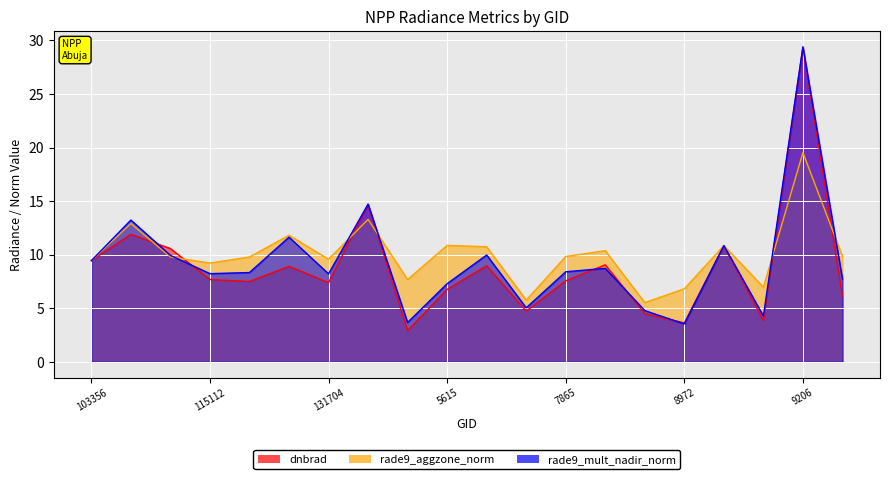

What is the greatest value displayed?

29.4